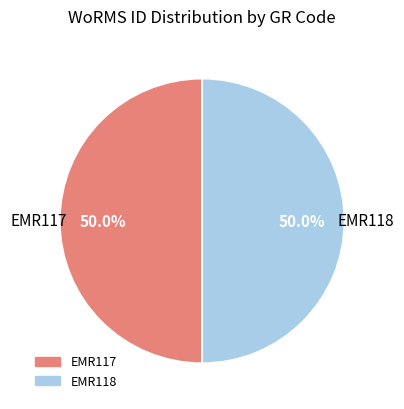

How many segments does this pie chart have?

2